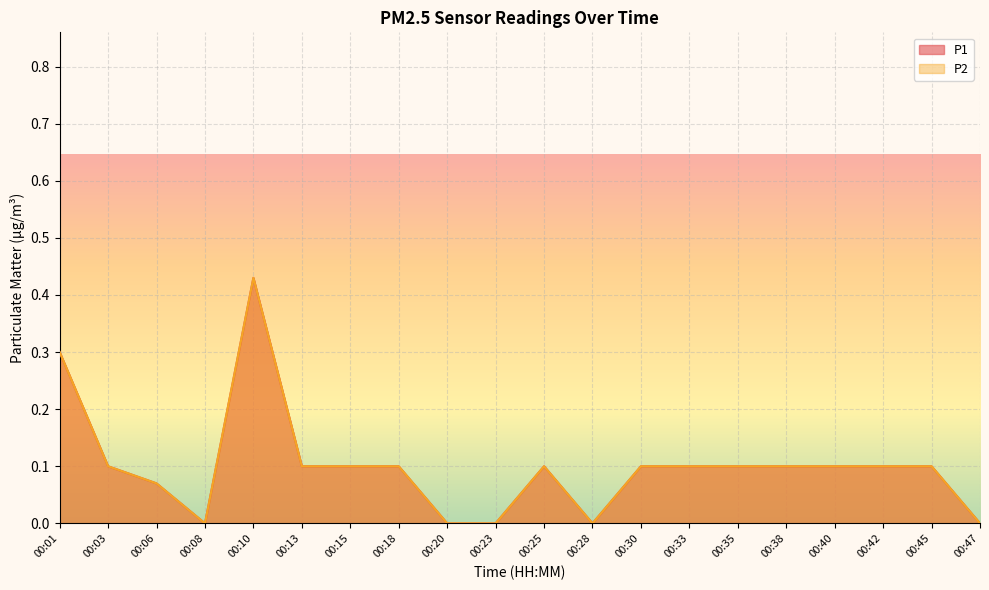

List the series in order of their peak value, lowest first.

P1, P2